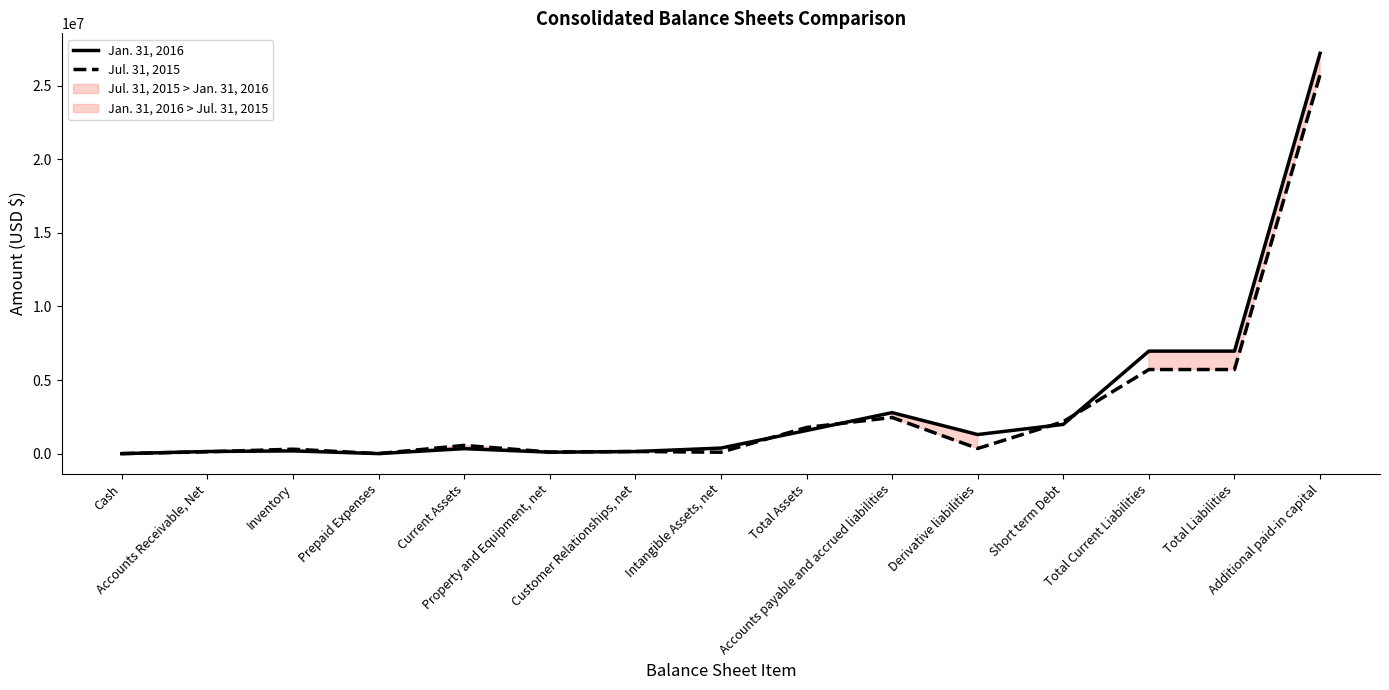

How many lines are shown in the chart?

2